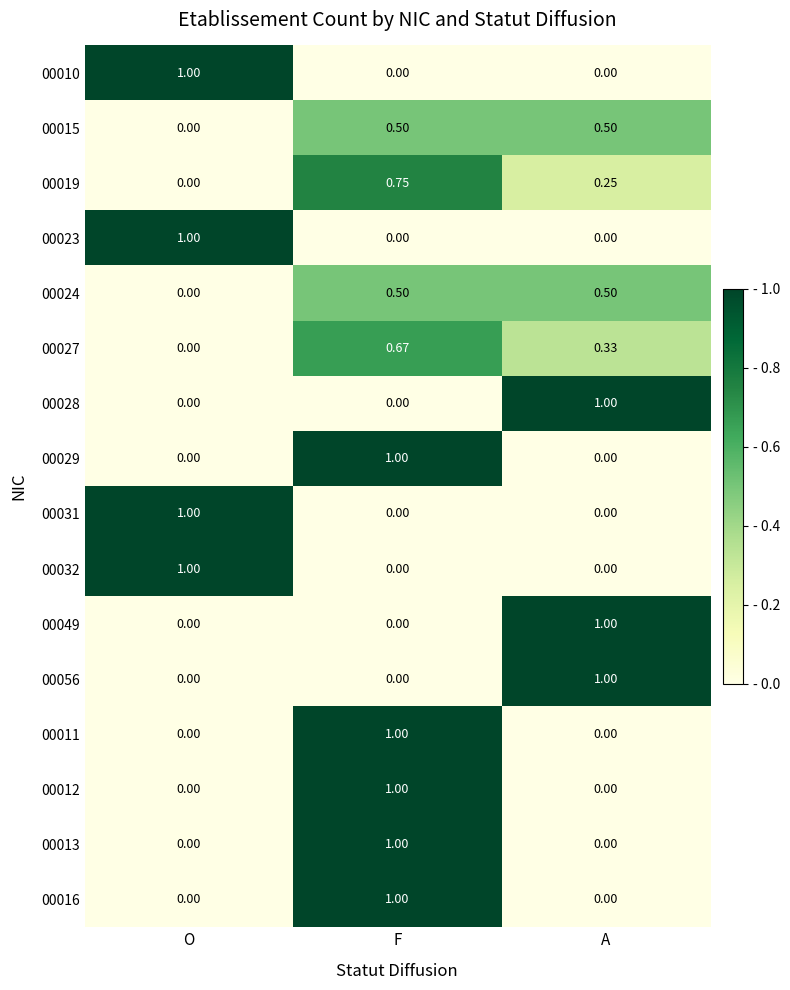

How many series are shown in this chart?

16